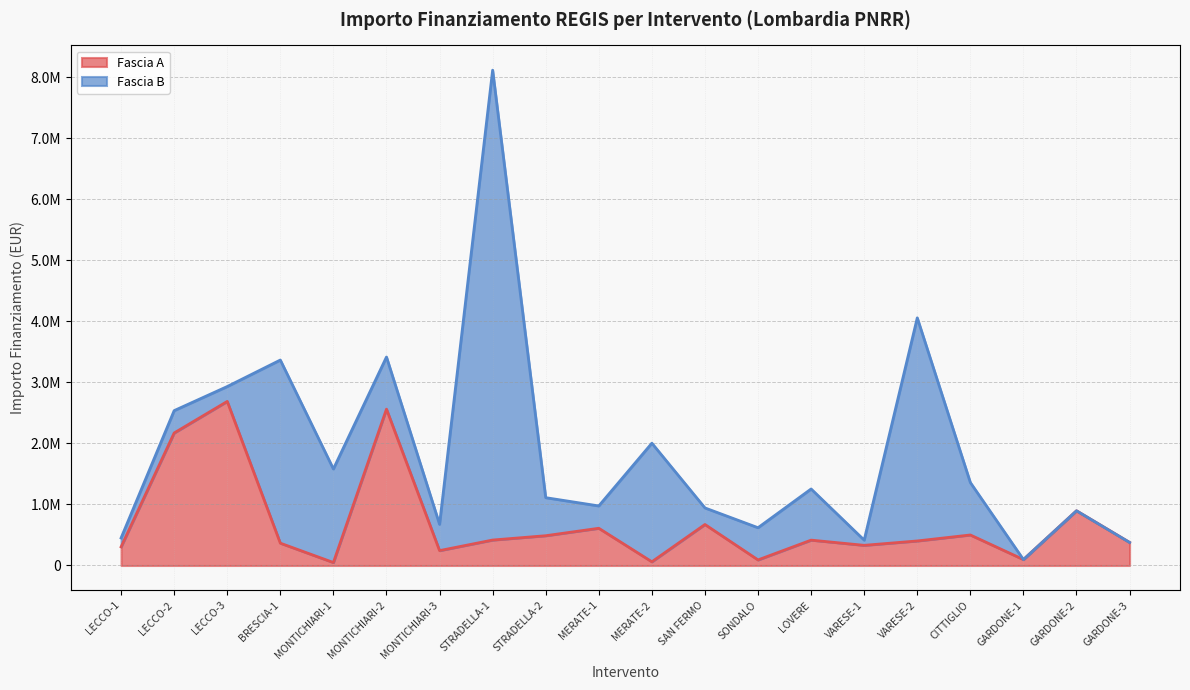

True or false: there are more than 0 points higher than both neighbors.

True